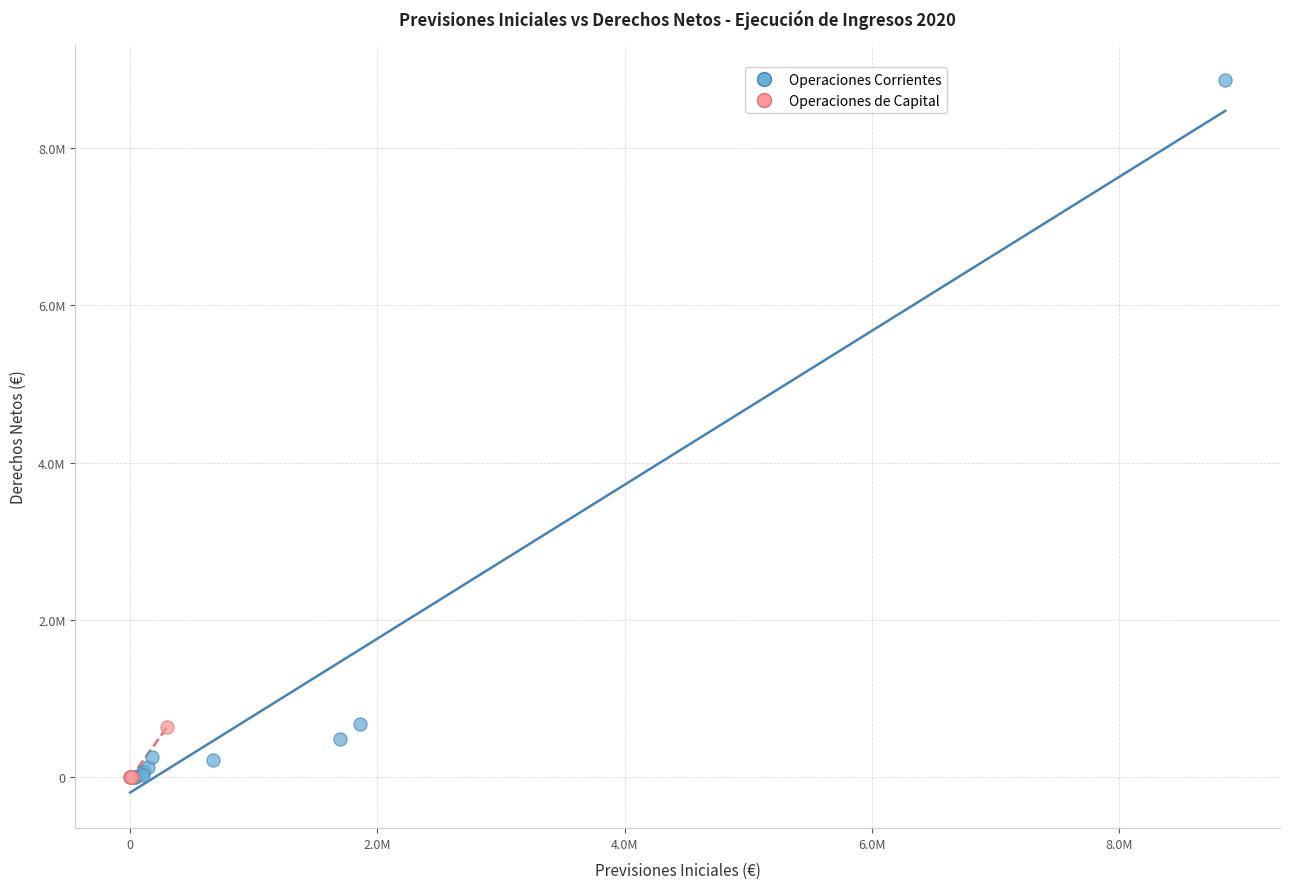

What are all the series names shown in the legend?

Operaciones Corrientes, Operaciones de Capital